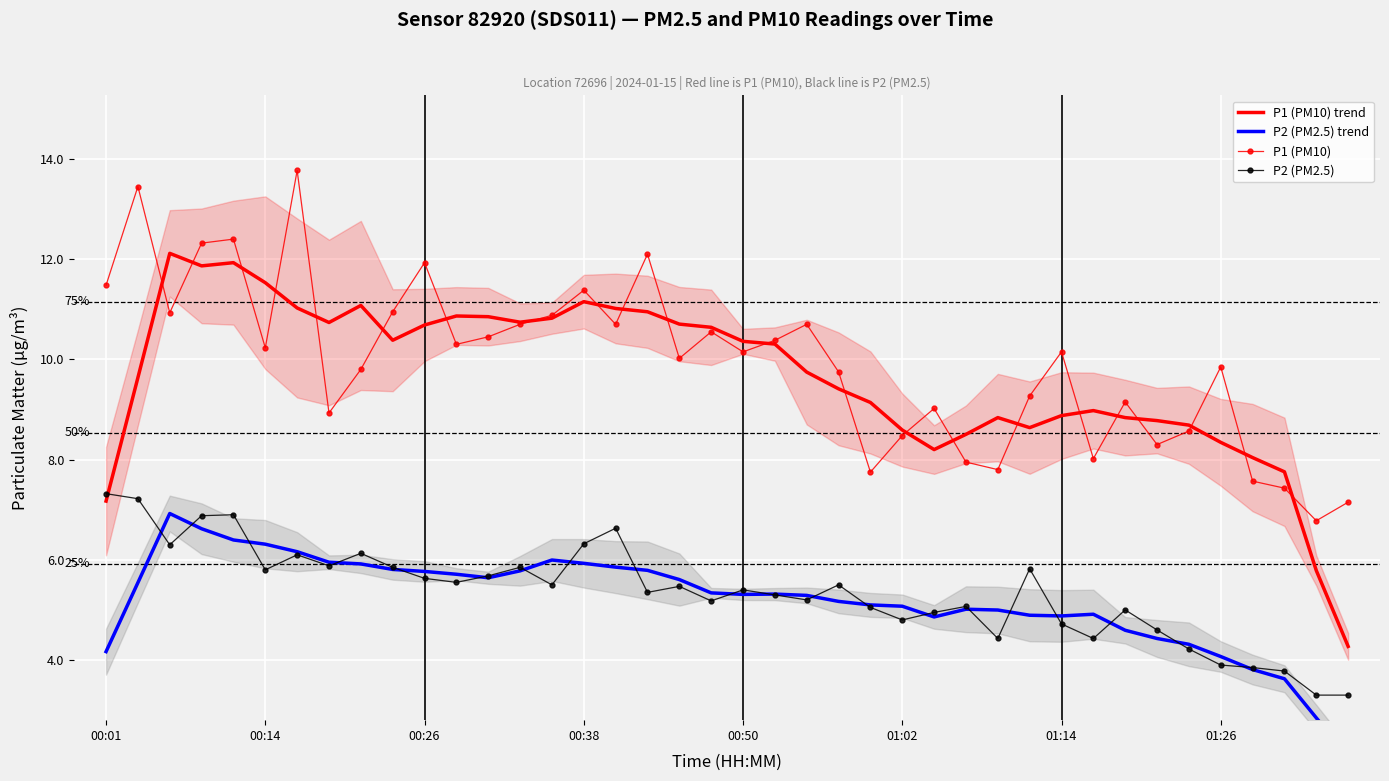

At how many categories does at least one series exceed 6?

40